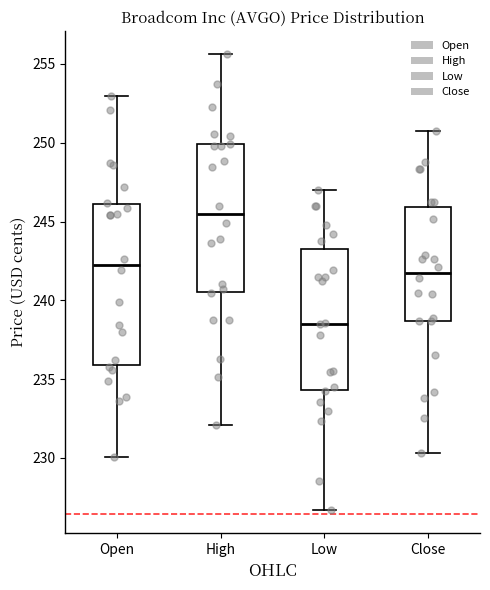

Reading left to right, read every box against the y-axis: the position of its median line, the range the box covers, and the ends of its whiskers. The values are not printed on the chart, so give them approximately, as read against the axis.

Open: median 242.5, box 236.0 to 246.0, whiskers 230.0 to 253.0
High: median 245.5, box 240.5 to 250.0, whiskers 232.0 to 255.5
Low: median 238.5, box 234.5 to 243.5, whiskers 226.5 to 247.0
Close: median 242.0, box 238.5 to 246.0, whiskers 230.5 to 250.5